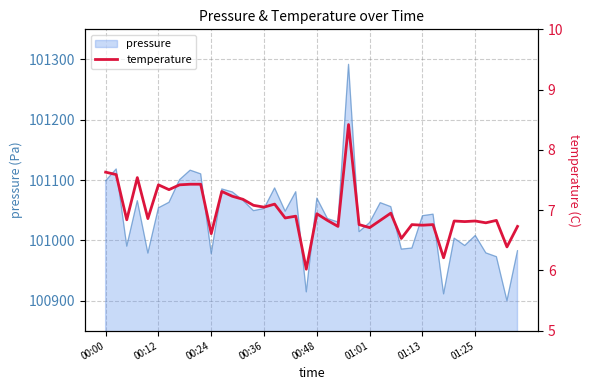

How many lines are shown in the chart?

1